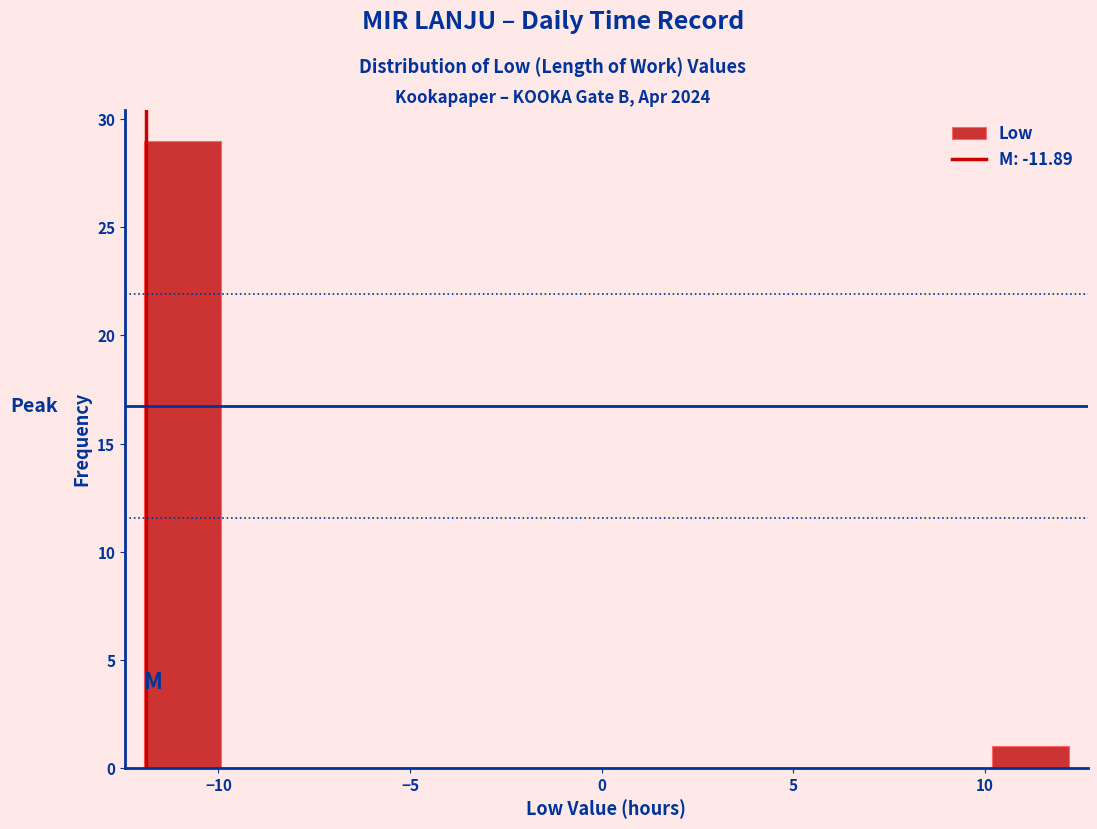

What is the height of the bar covering -12 to -10 on the x-axis? Neither the bar edges nor the heights are printed on the chart, so give them approximately, as read against the axes.

29